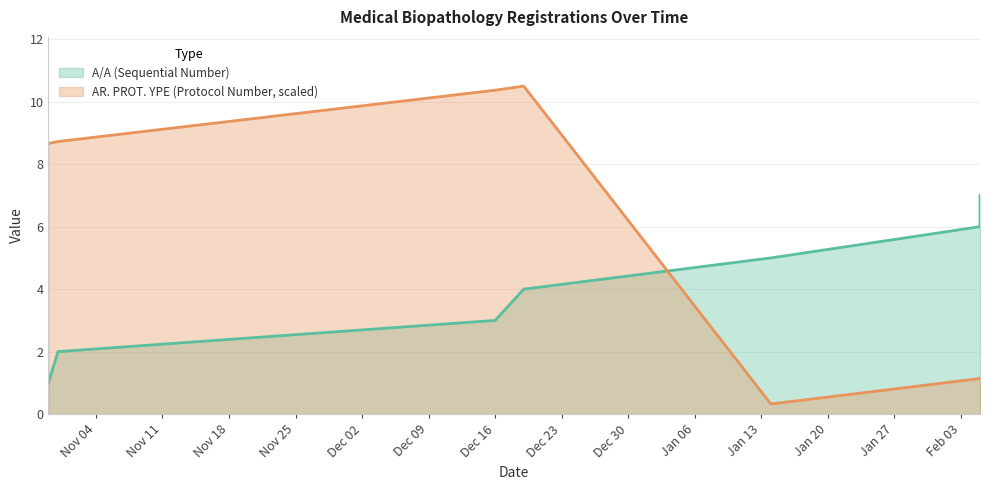

What is the approximate value of A/A (Sequential Number) at 31.10.2019?

2.0